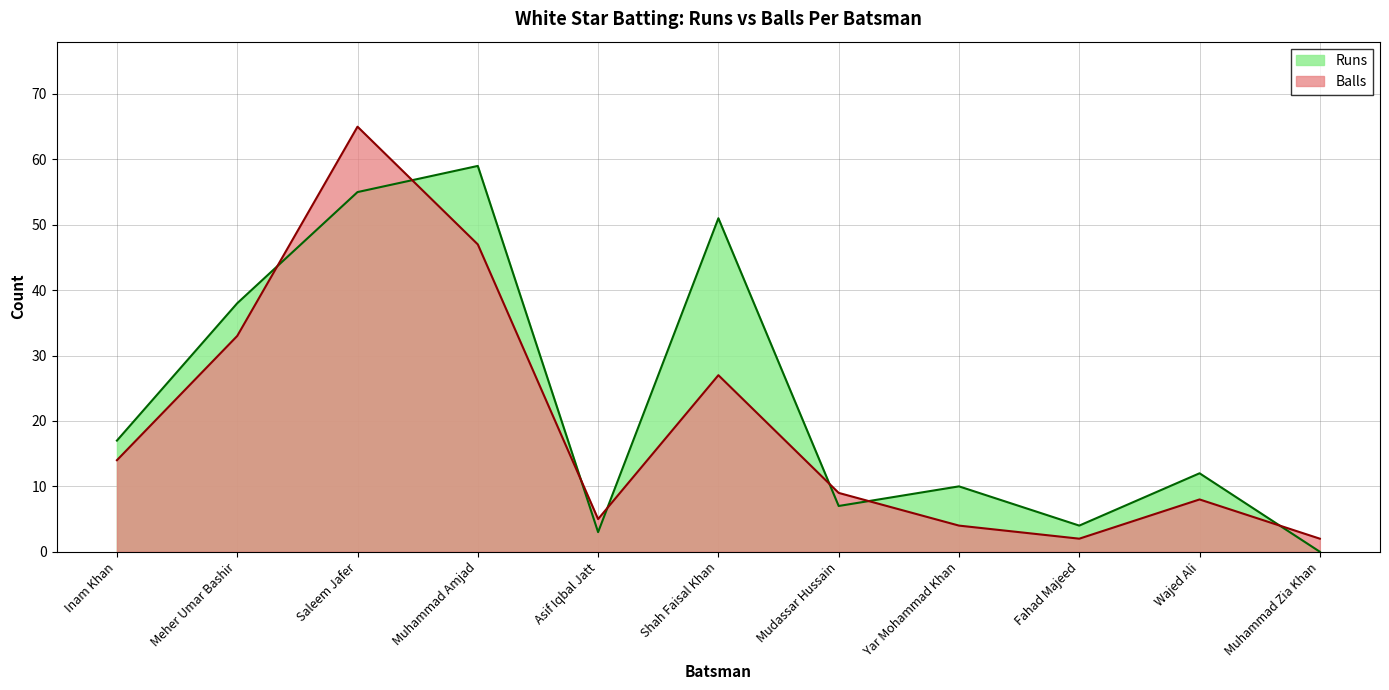

How many interior local valleys does the Runs series have?

3